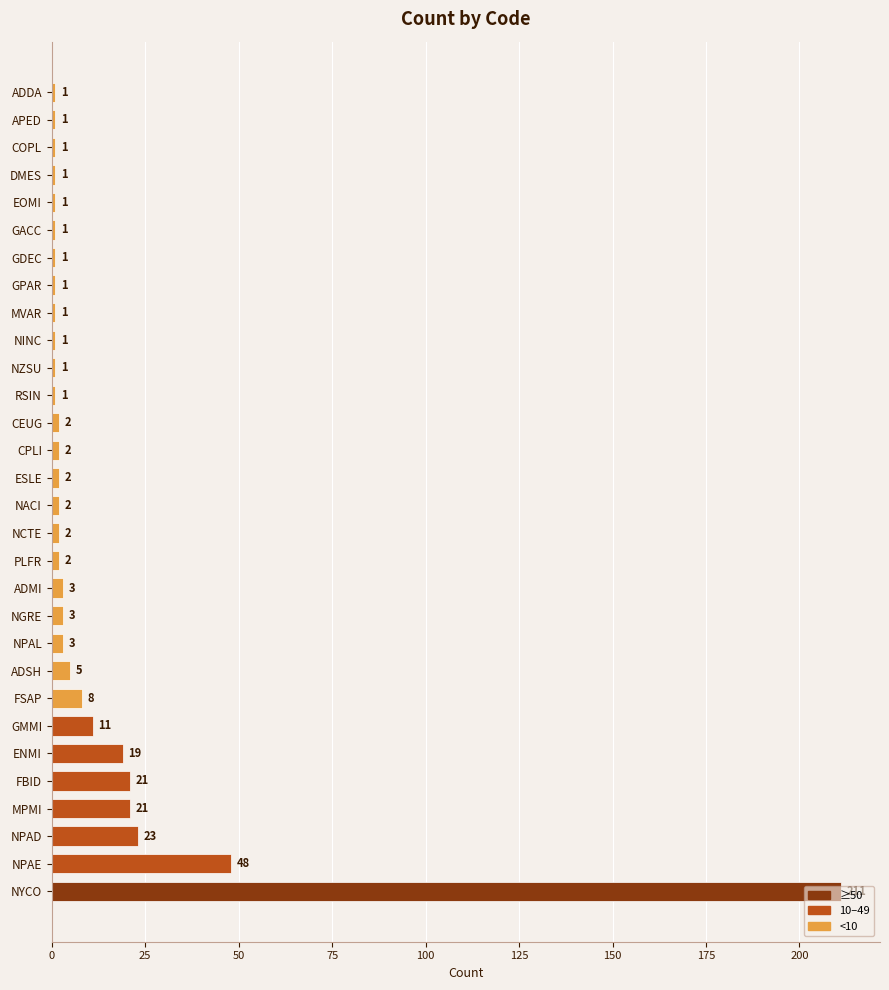

What is the average value?

13